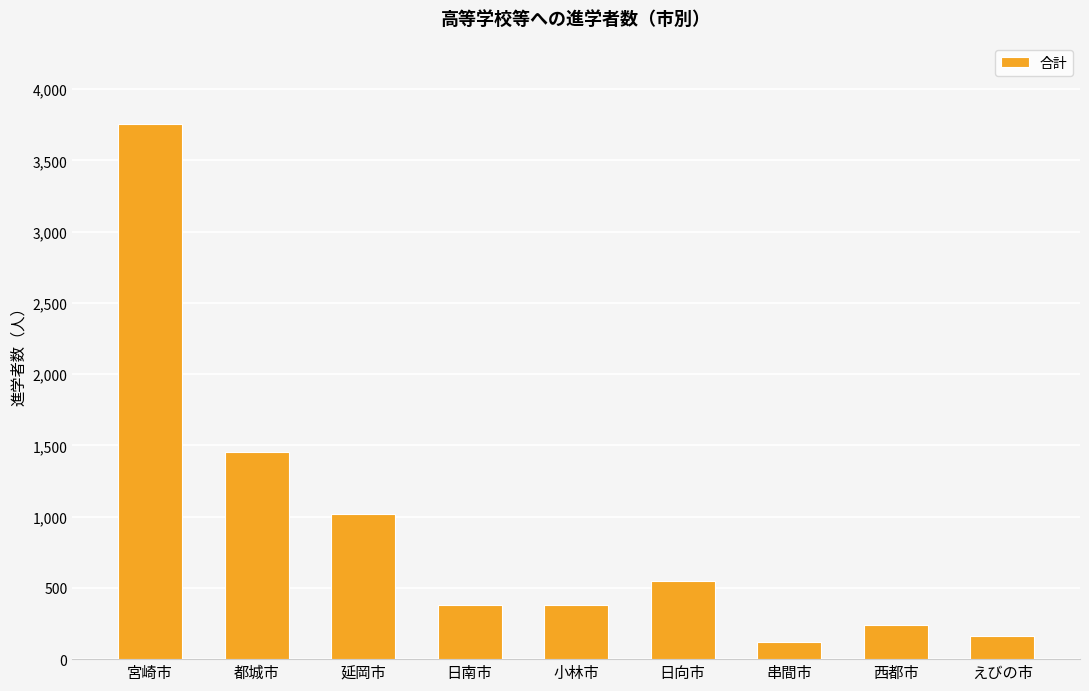

Which category has the lowest value across all series?

串間市